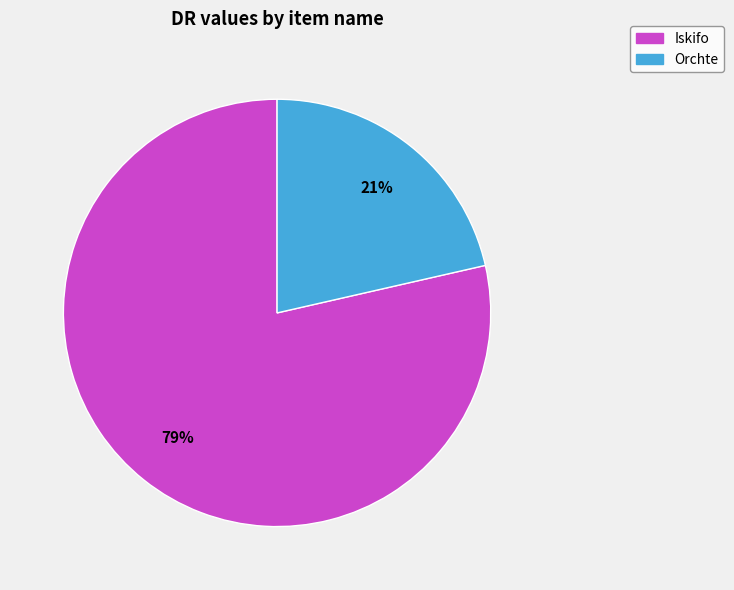

Do Iskifo and Orchte together represent more than half of the pie?

Yes